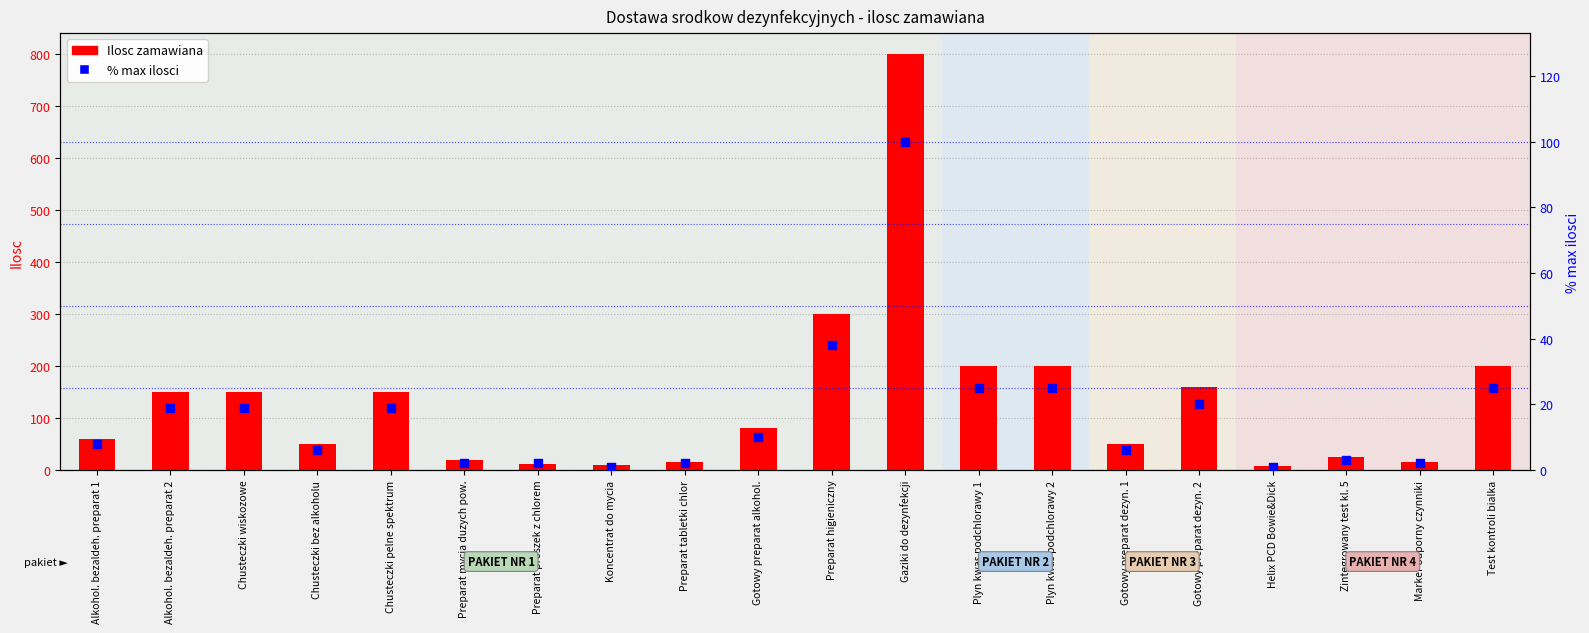

What is the total value across all series at Preparat higieniczny?

338